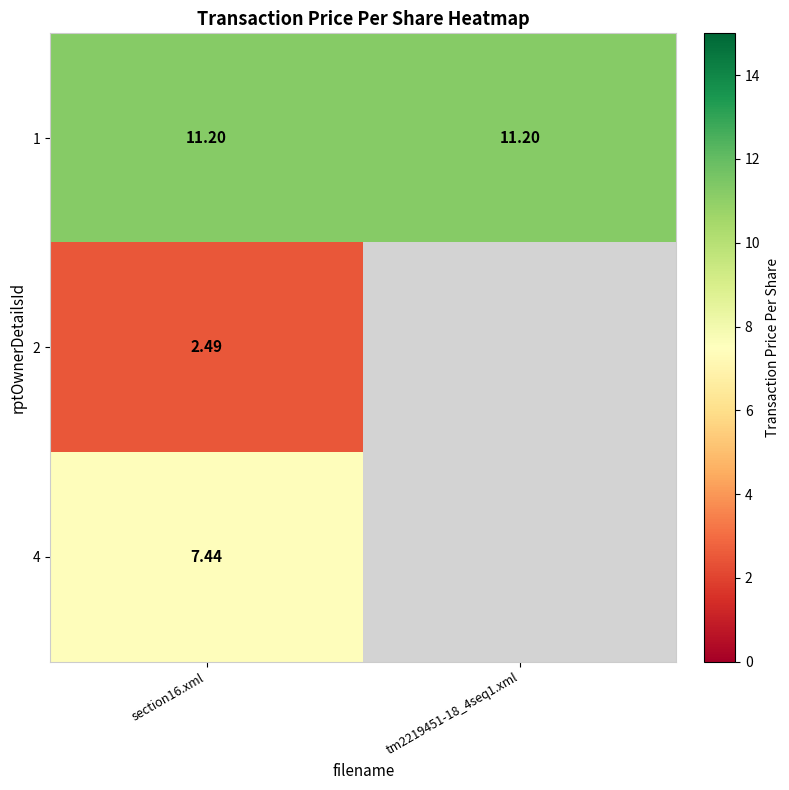

Is it true that 1 equals 11.2 at tm2219451-18_4seq1.xml?

True